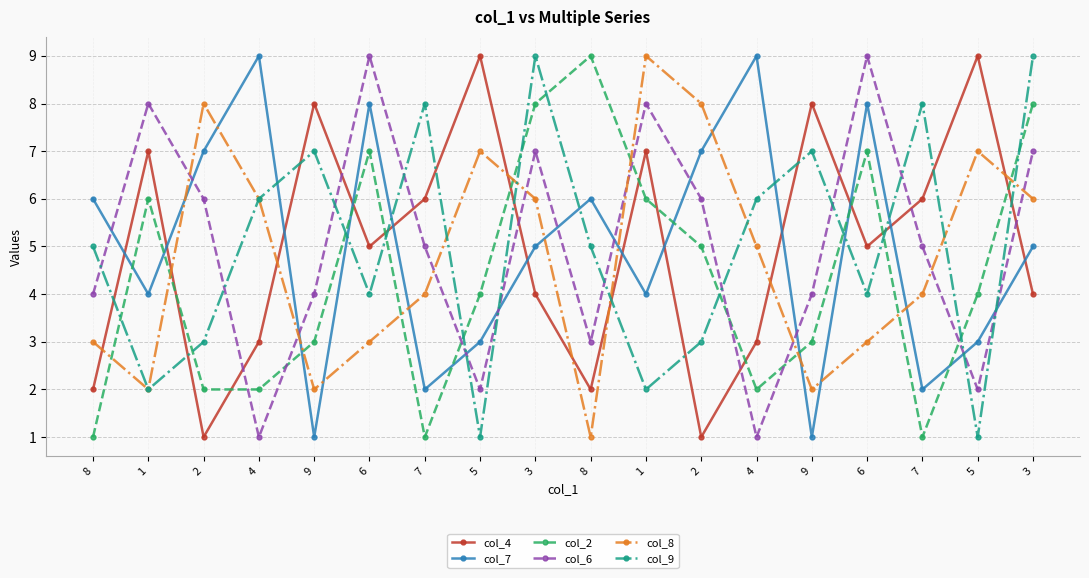

At which category is the sum across all series the highest?

3